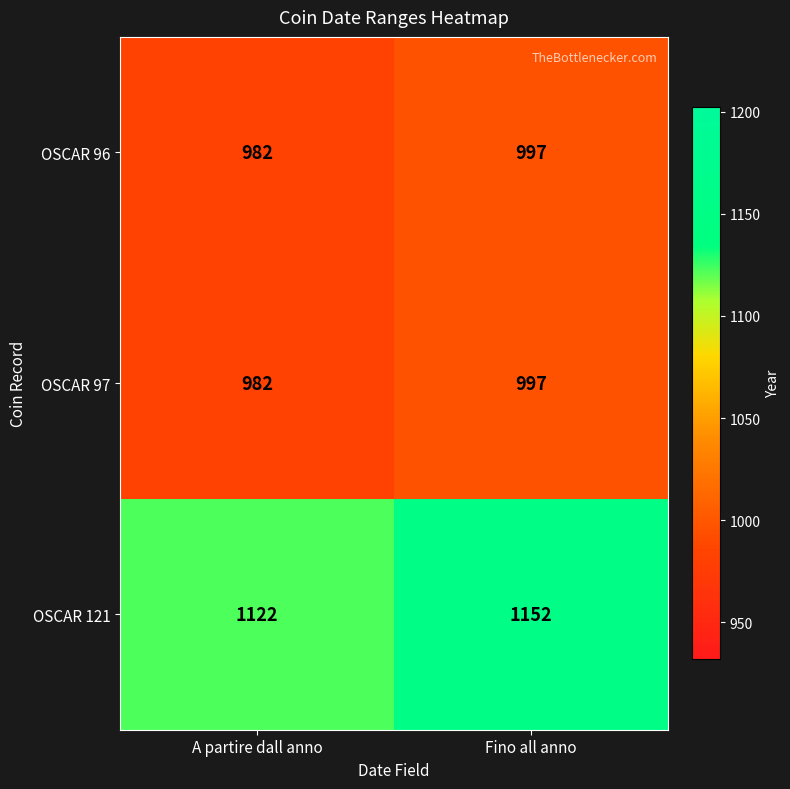

What is the difference between the maximum and minimum values in the OSCAR 97 series?

15